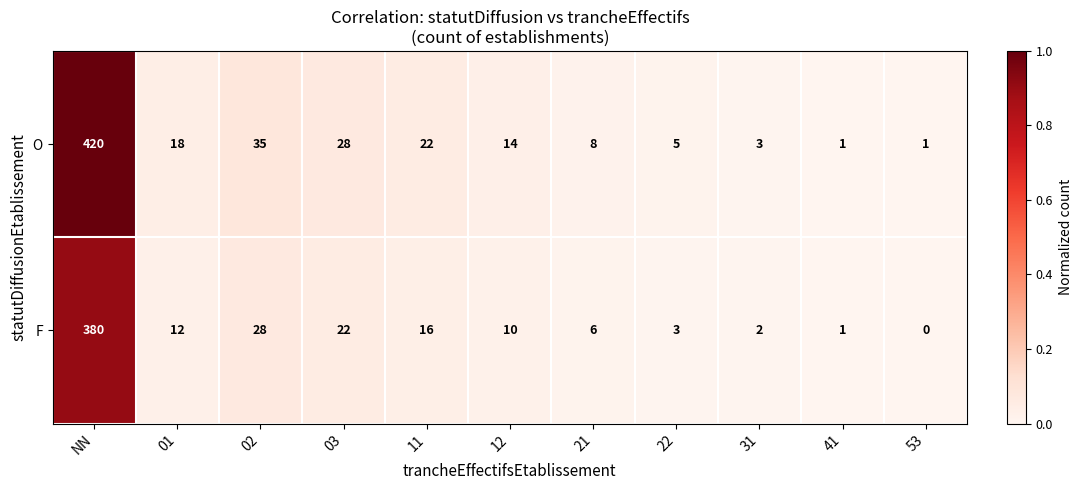

Which category has the lowest value across all series?

53